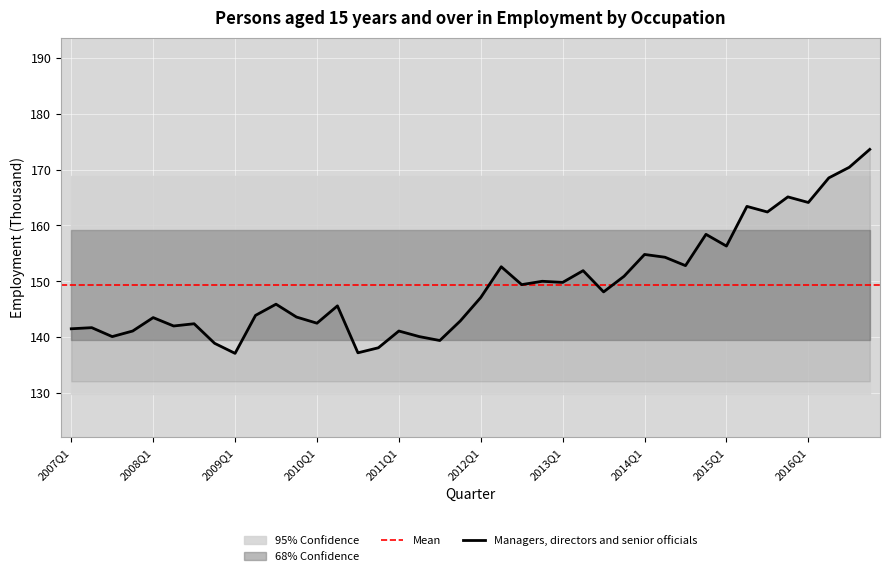

Reading left to right, what are all the values shown in this chart?

2007Q1=141.5	2007Q2=141.7	2007Q3=140.1	2007Q4=141.1	2008Q1=143.5	2008Q2=142.0	2008Q3=142.4	2008Q4=138.9	2009Q1=137.1	2009Q2=143.9	2009Q3=145.9	2009Q4=143.6	2010Q1=142.5	2010Q2=145.6	2010Q3=137.2	2010Q4=138.1	2011Q1=141.1	2011Q2=140.1	2011Q3=139.4	2011Q4=142.9	2012Q1=147.1	2012Q2=152.6	2012Q3=149.4	2012Q4=150.0	2013Q1=149.8	2013Q2=151.9	2013Q3=148.1	2013Q4=150.9	2014Q1=154.8	2014Q2=154.3	2014Q3=152.8	2014Q4=158.4	2015Q1=156.3	2015Q2=163.4	2015Q3=162.4	2015Q4=165.1	2016Q1=164.1	2016Q2=168.5	2016Q3=170.4	2016Q4=173.6